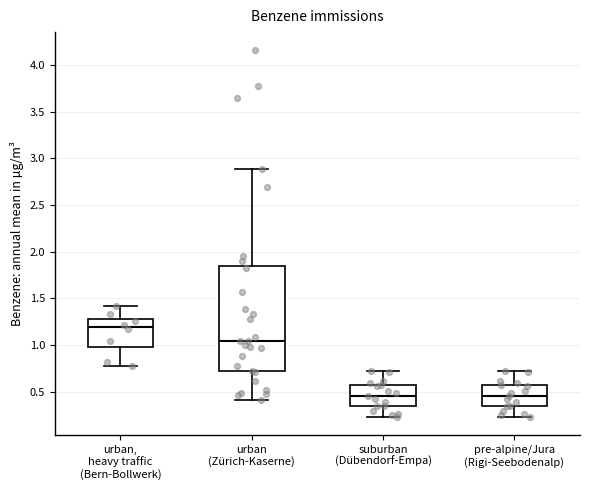

Reading left to right, read every box against the y-axis: the position of its median line, the range the box covers, and the ends of its whiskers. The values are not printed on the chart, so give them approximately, as read against the axis.

urban, heavy traffic (Bern-Bollwerk): median 1.20, box 1.00 to 1.25, whiskers 0.80 to 1.40
urban (Zürich-Kaserne): median 1.05, box 0.70 to 1.85, whiskers 0.40 to 2.90
suburban (Dübendorf-Empa): median 0.45, box 0.35 to 0.55, whiskers 0.25 to 0.70
pre-alpine/Jura (Rigi-Seebodenalp): median 0.45, box 0.35 to 0.55, whiskers 0.25 to 0.70